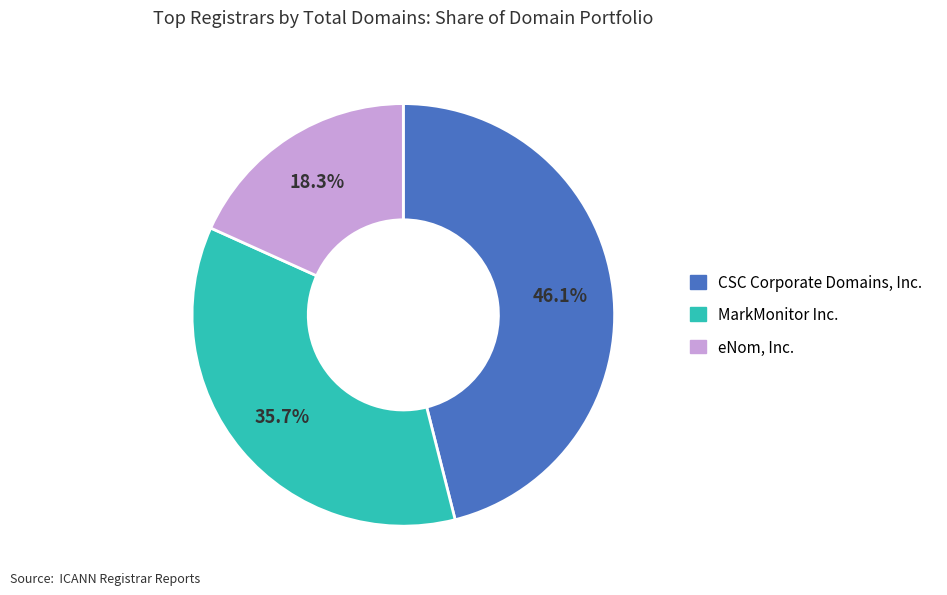

Does any single category account for the majority?

No